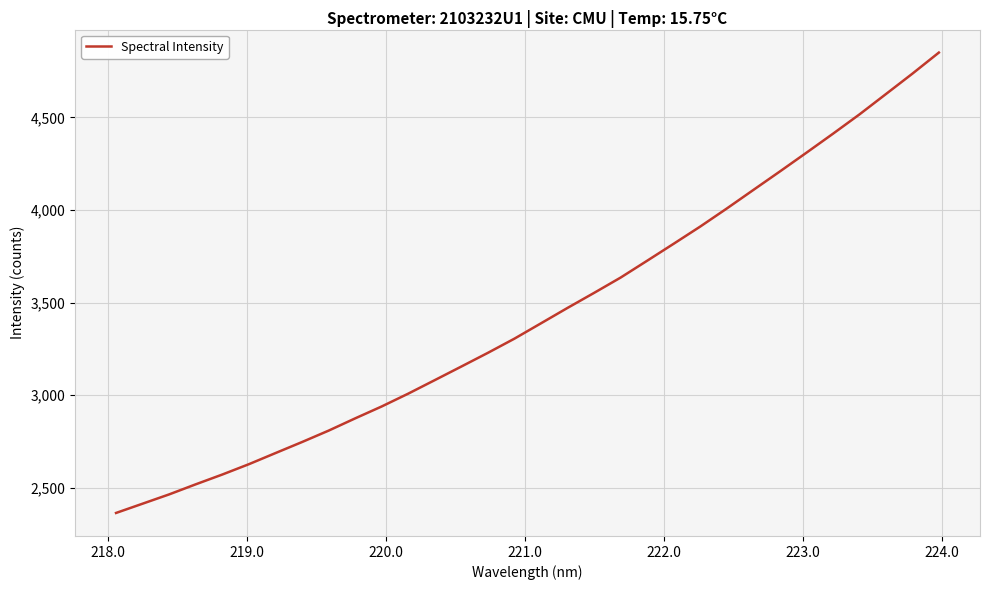

What is the maximum value shown in the chart?

4850.6